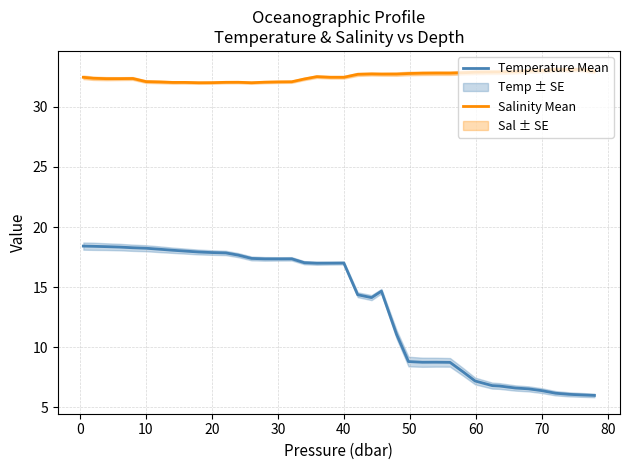

True or false: Temperature Mean and Salinity Mean cross at least once.

False